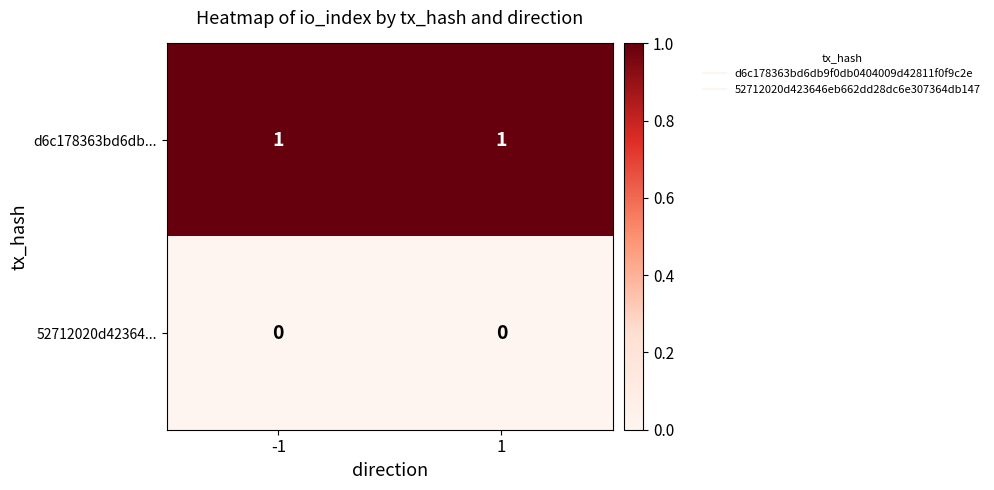

The d6c178363bd6db... series shows 1 at 1. True or false?

True